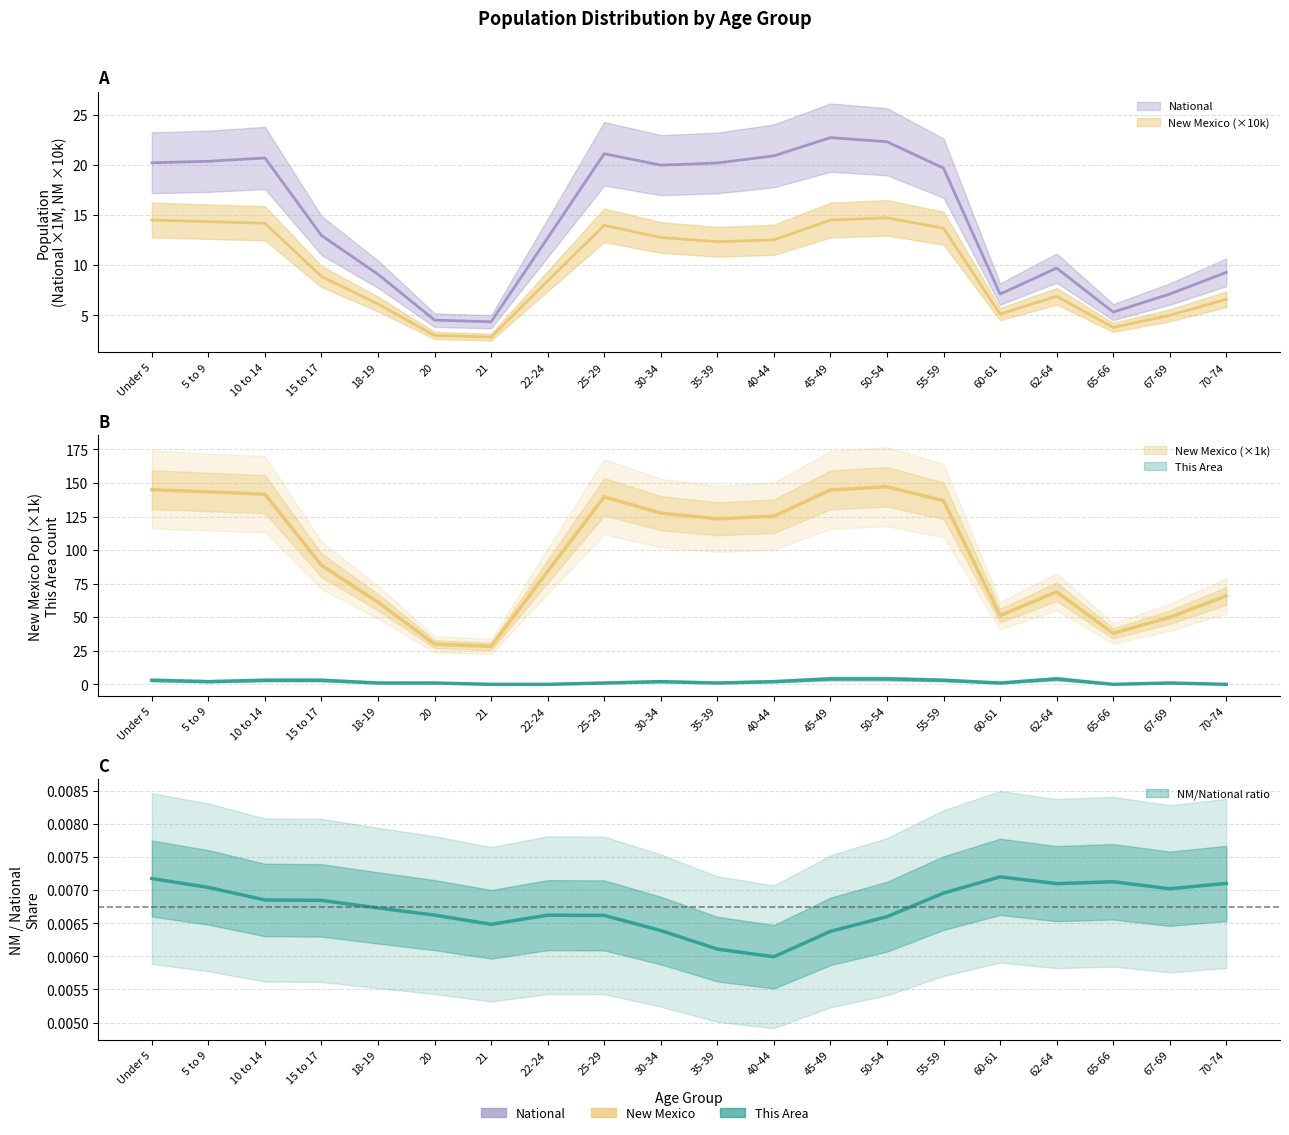

What is the average value of the National series?

14.5